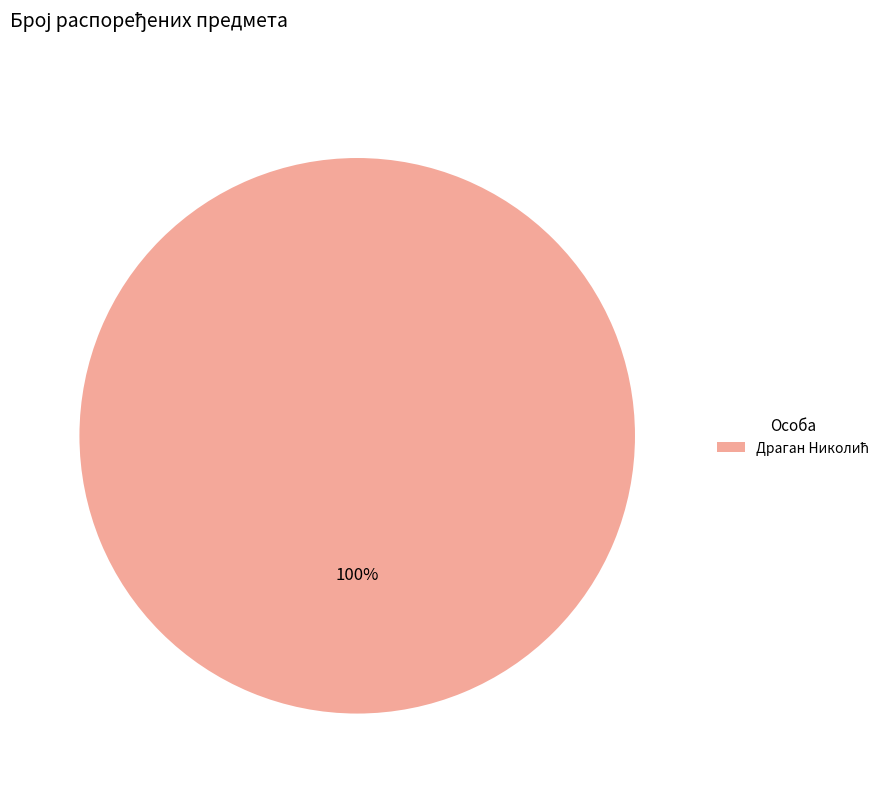

Is there a majority slice in this chart?

Yes